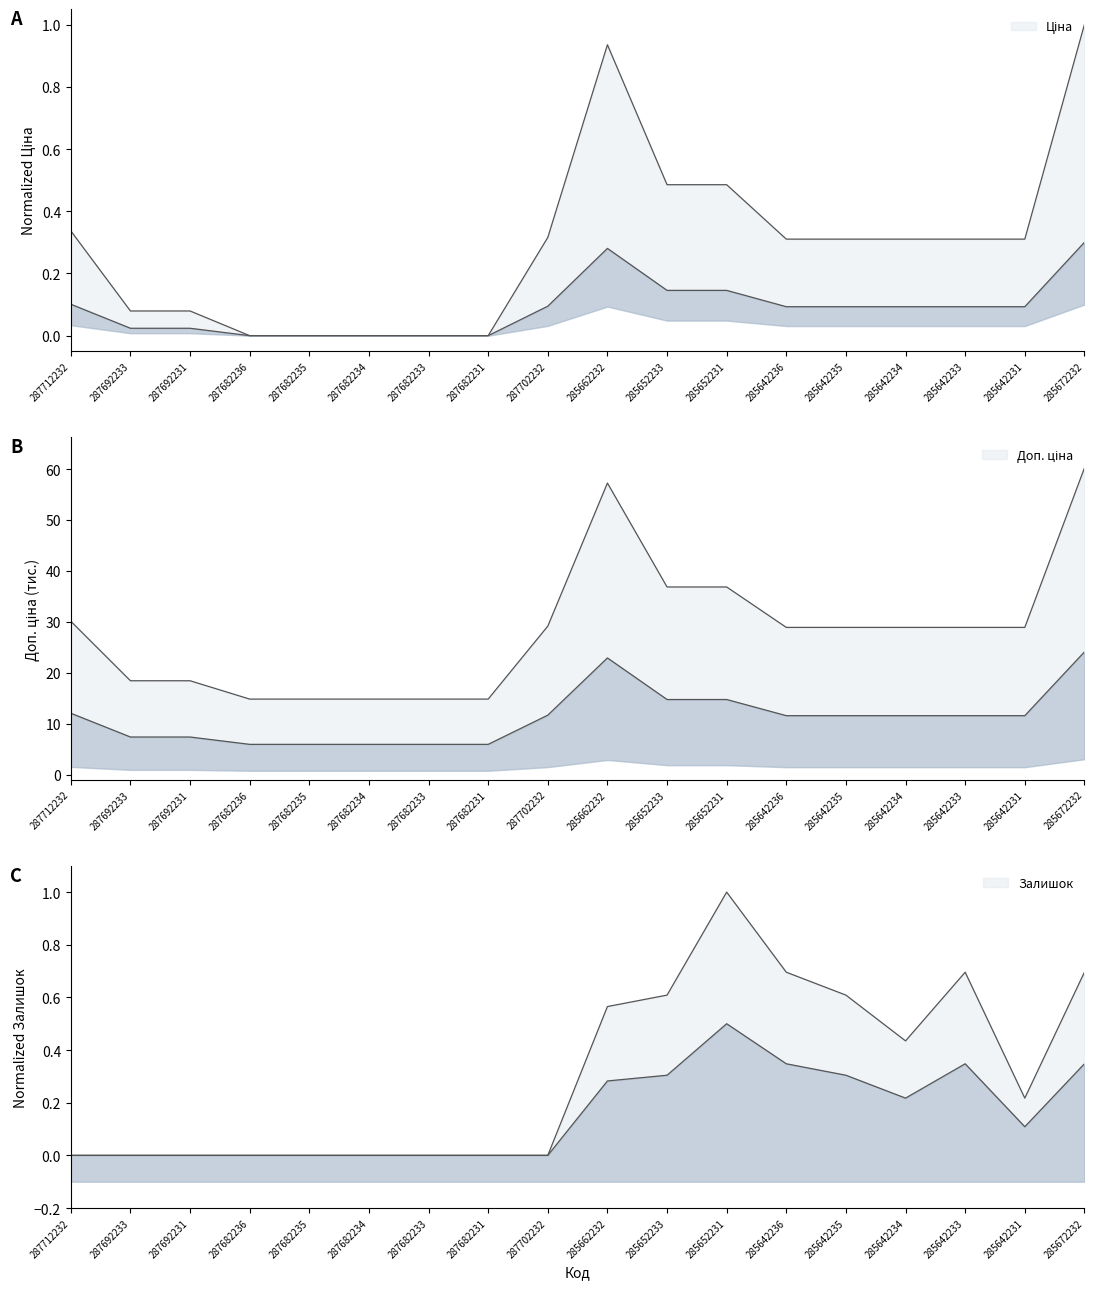

What is the sum of all Ціна values?

1.6